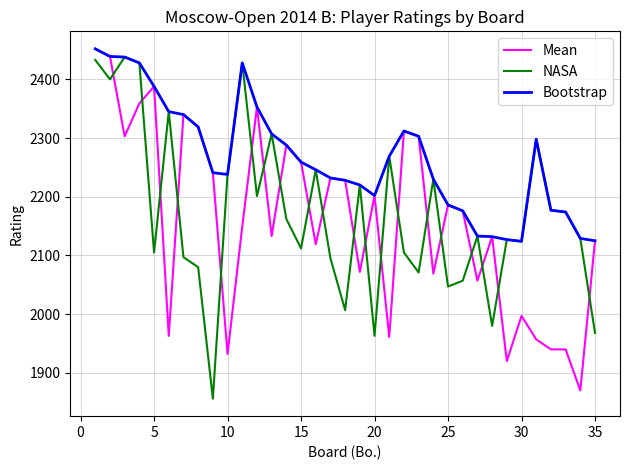

True or false: NASA and Mean cross at least once.

True